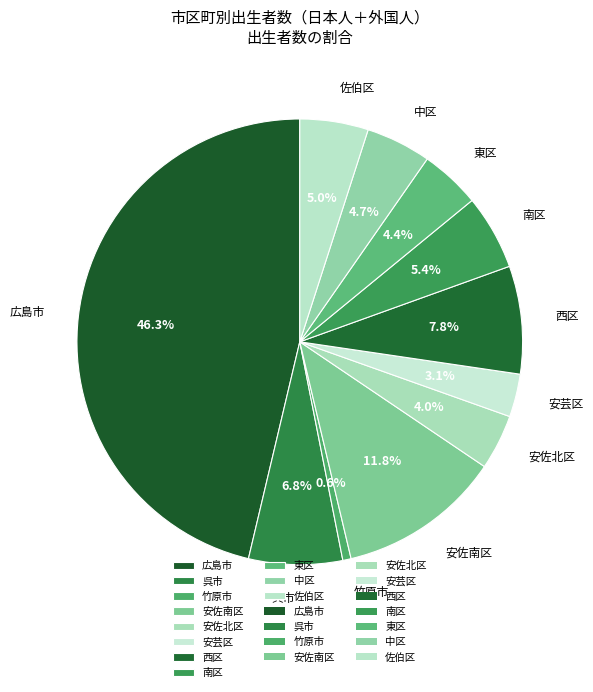

How many slices are in this pie chart?

11